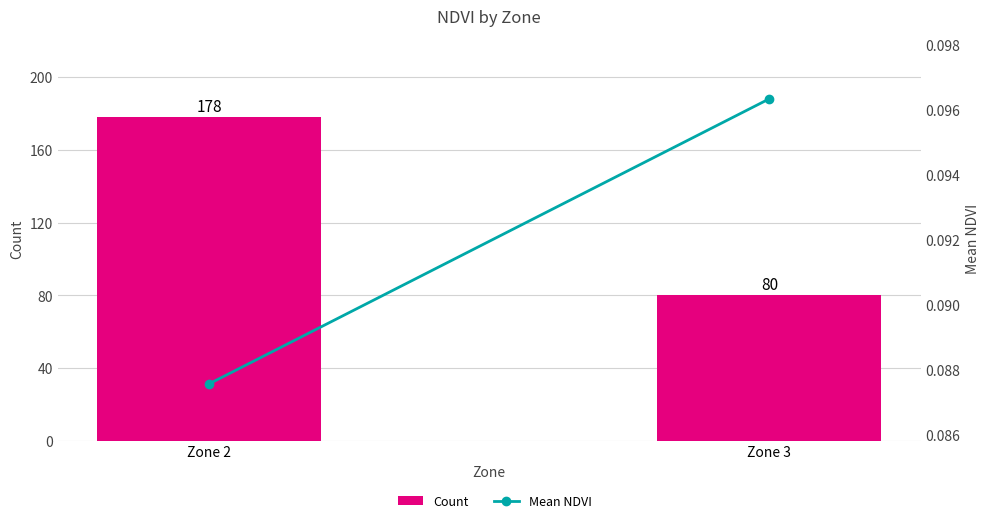

Which series has the largest total across all categories?

Count